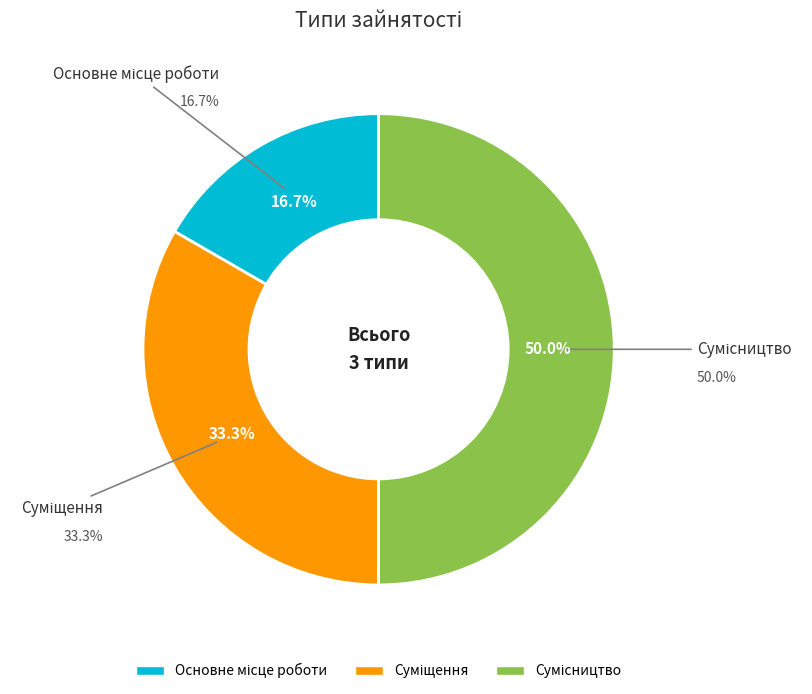

To the nearest percent, what portion does Суміщення represent?

33%